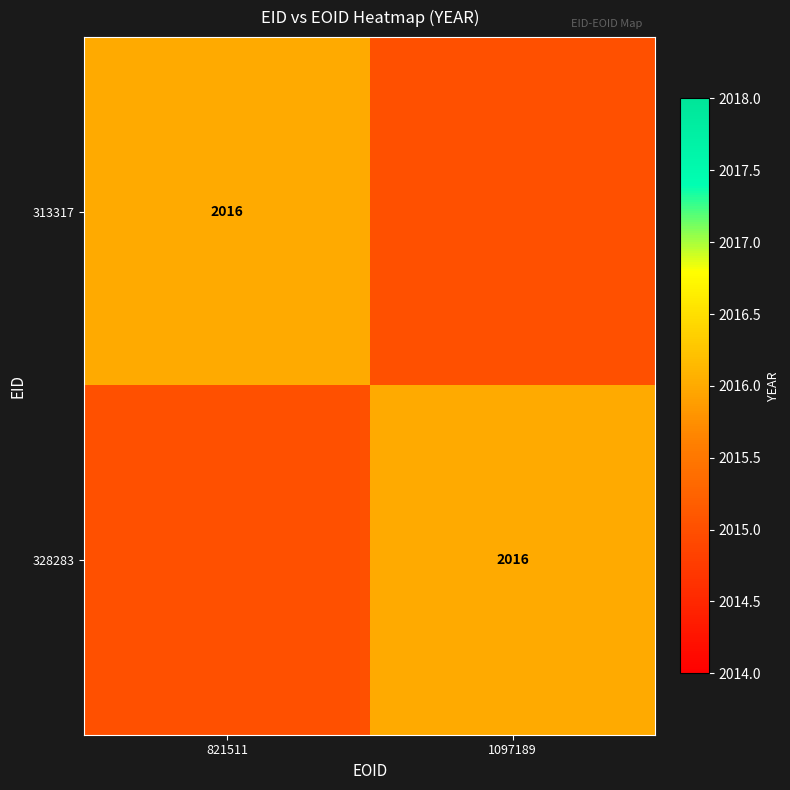

Is it true that 313317 equals 2865 at 821511?

False